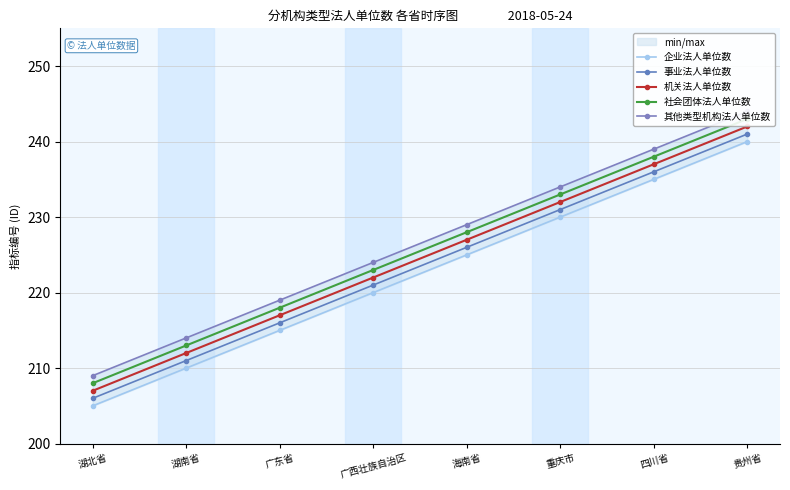

Reading right to left, transcribe all the data shown in this chart.

企业法人单位数: 240	235	230	225	220	215	210	205
事业法人单位数: 241	236	231	226	221	216	211	206
机关法人单位数: 242	237	232	227	222	217	212	207
社会团体法人单位数: 243	238	233	228	223	218	213	208
其他类型机构法人单位数: 244	239	234	229	224	219	214	209